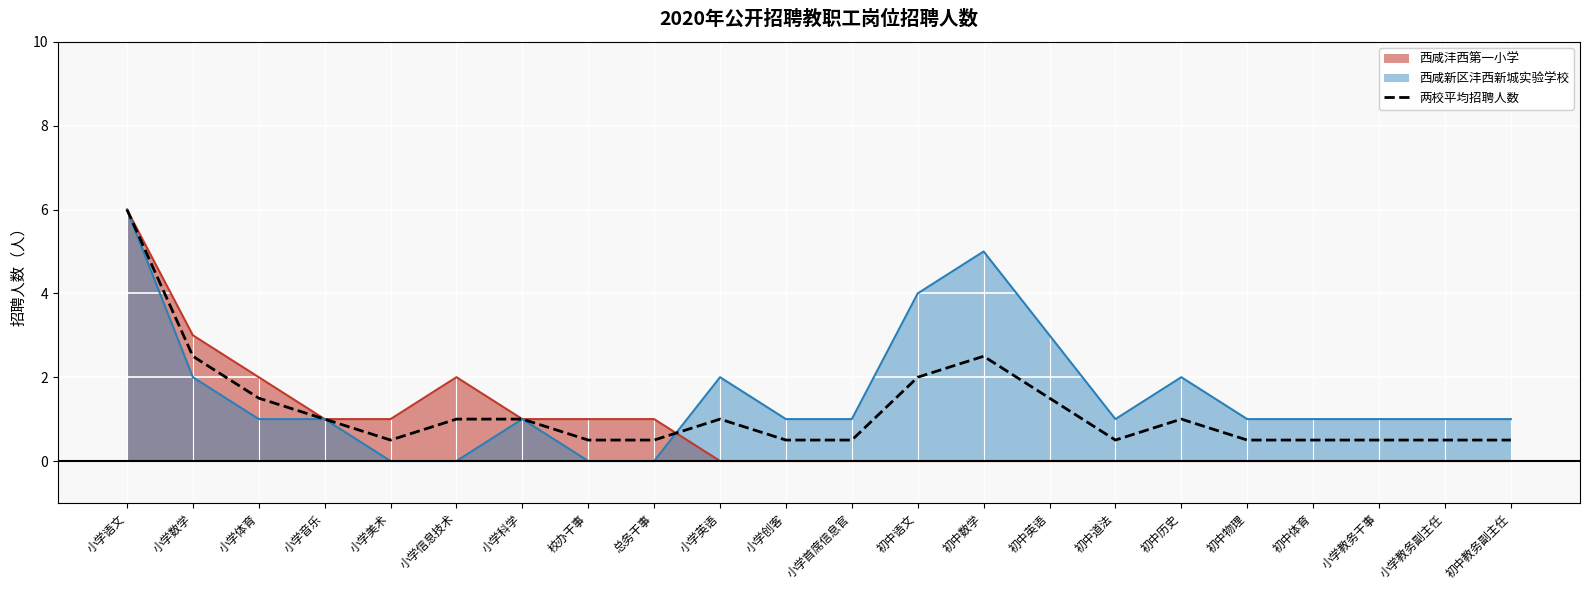

Reading right to left, list all the values displayed in this chart.

初中教务副主任=0.5	小学教务副主任=0.5	小学教务干事=0.5	初中体育=0.5	初中物理=0.5	初中历史=1.0	初中道法=0.5	初中英语=1.5	初中数学=2.5	初中语文=2.0	小学首席信息官=0.5	小学创客=0.5	小学英语=1.0	总务干事=0.5	校办干事=0.5	小学科学=1.0	小学信息技术=1.0	小学美术=0.5	小学音乐=1.0	小学体育=1.5	小学数学=2.5	小学语文=6.0